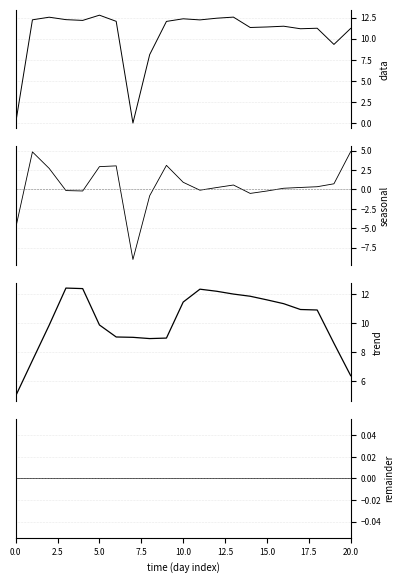

How many data points does each series have?

21